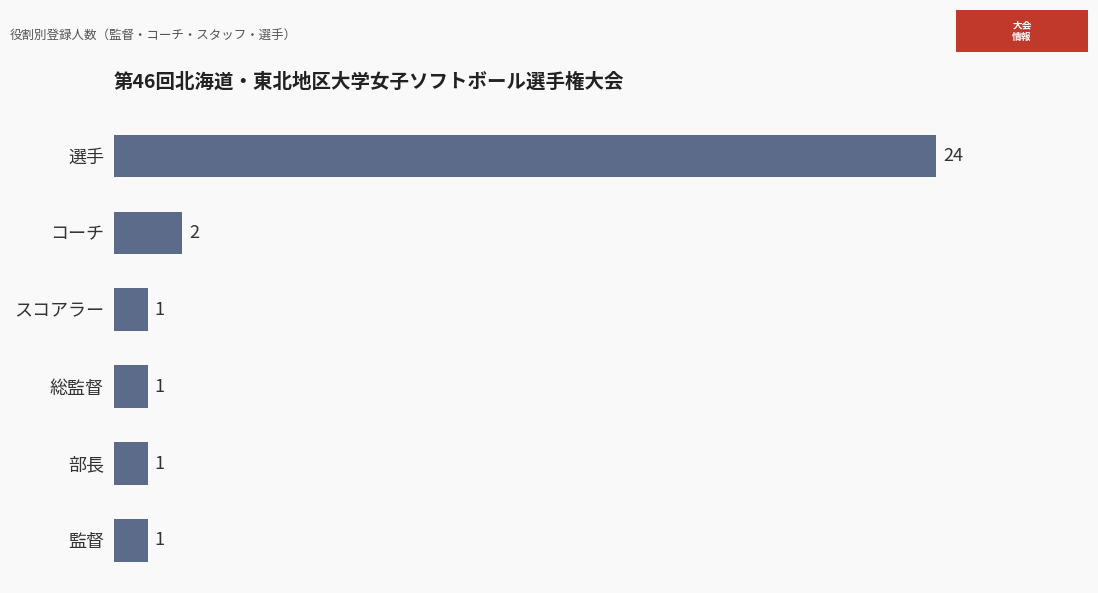

At which label is the value closest to 12?

コーチ